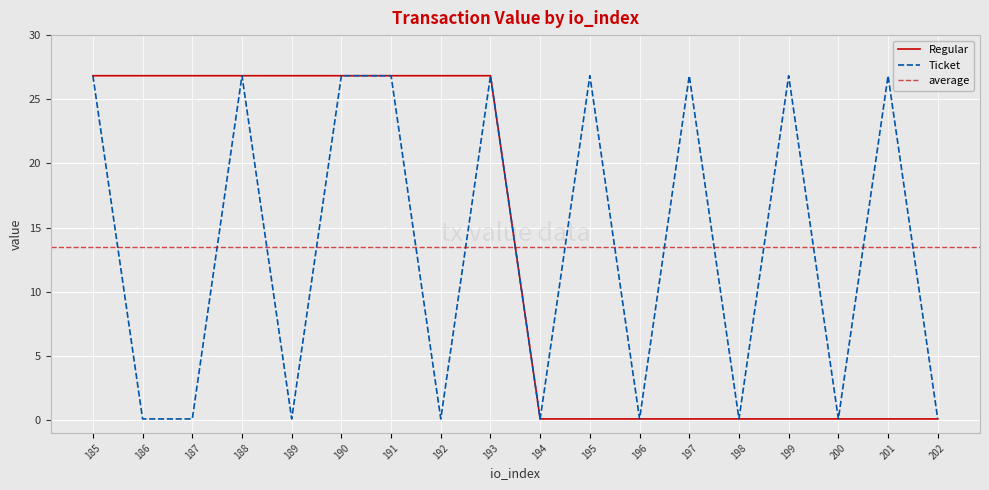

Rank the series at 190 from highest to lowest value.

Regular, Ticket